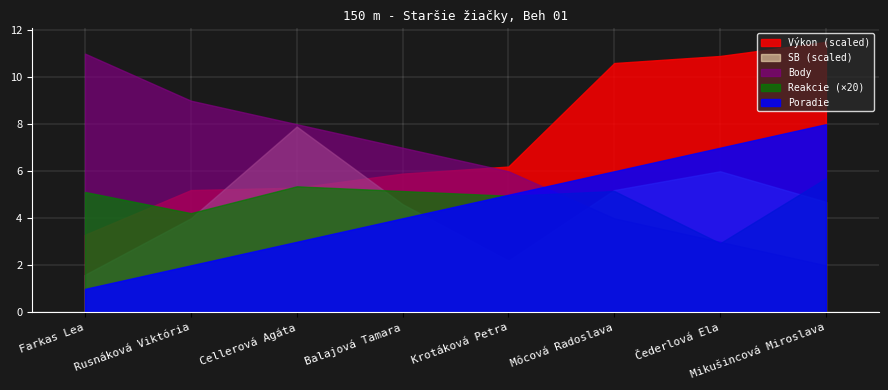

How many lines are shown in the chart?

5